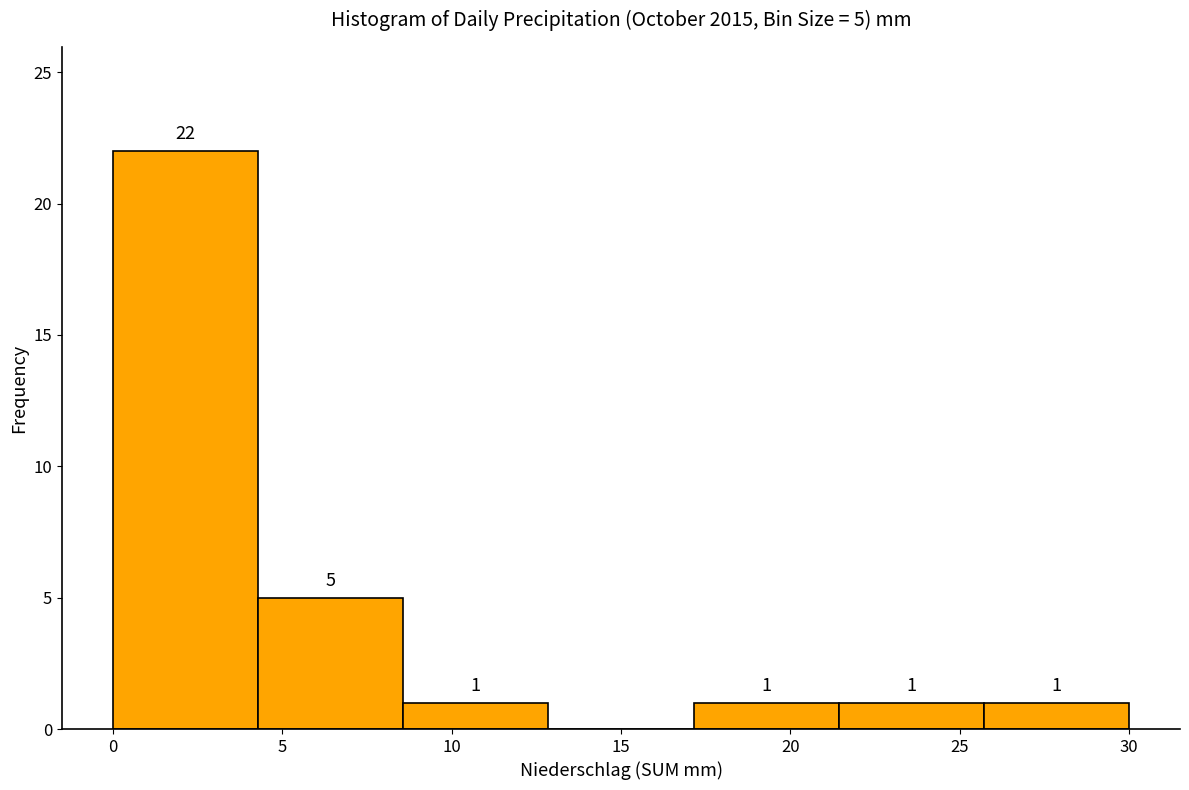

Which range on the x-axis has the tallest bar?

0.0 to 4.5